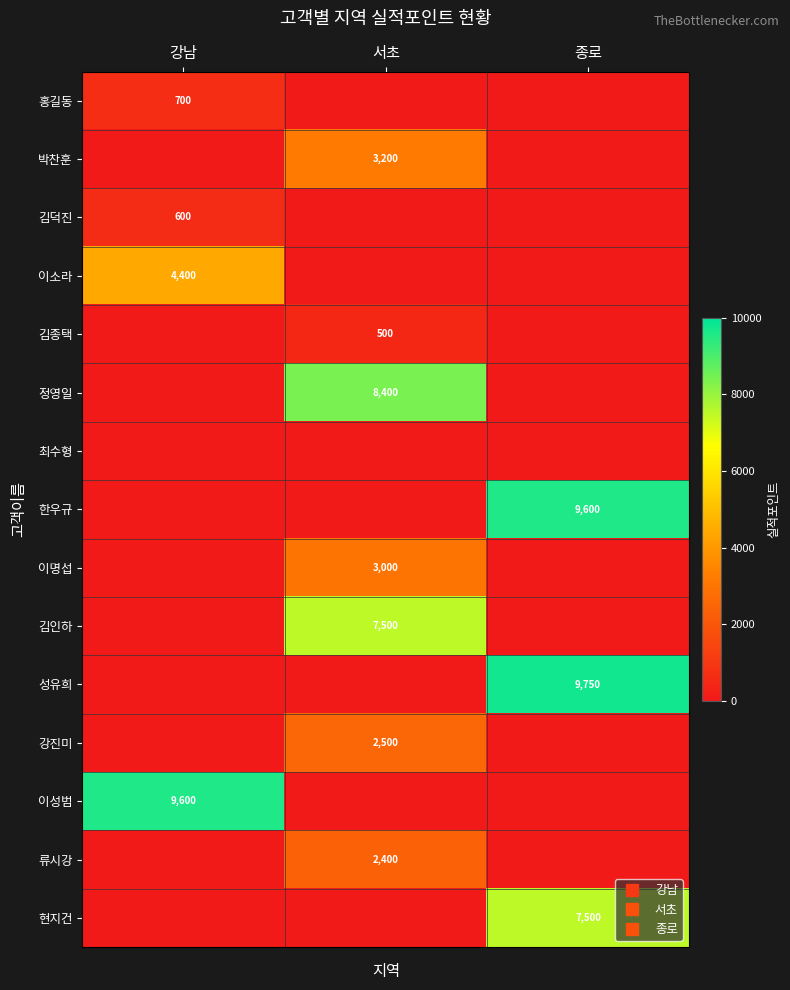

At 서초, list the series in order from largest to smallest.

정영일, 김인하, 박찬훈, 이명섭, 강진미, 류시강, 김종택, 홍길동, 김덕진, 이소라, 최수형, 한우규, 성유희, 이성범, 현지건